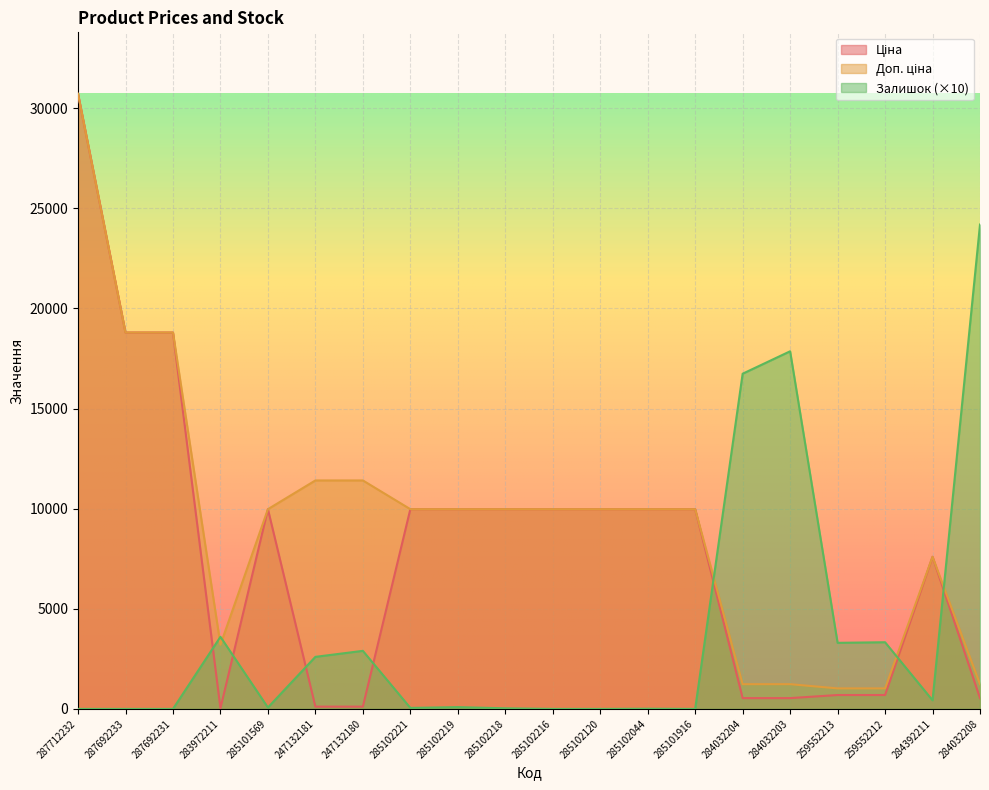

Rank the categories by Доп. ціна value from highest to lowest.

287712232, 287692233, 287692231, 247132181, 247132180, 285101569, 285102221, 285102219, 285102218, 285102216, 285102120, 285102044, 285101916, 284392211, 283972211, 284032204, 284032203, 284032208, 259552213, 259552212